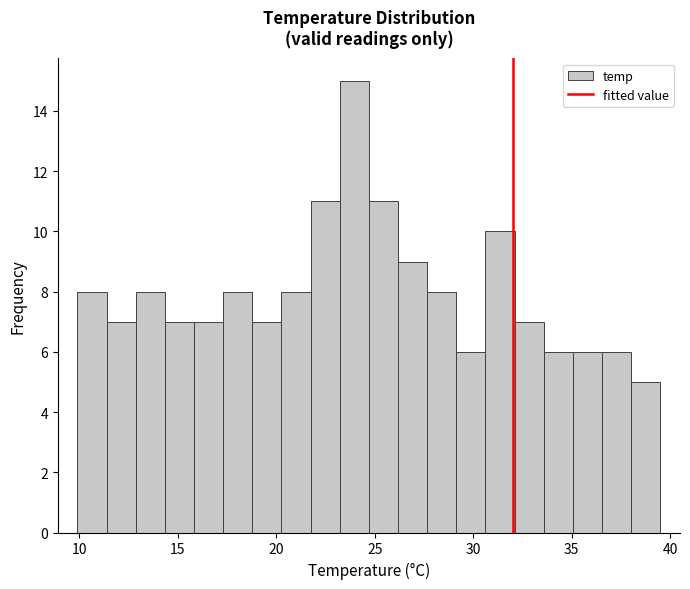

Read against the x-axis, roughly where is the centre of the tallest bar?

24.0